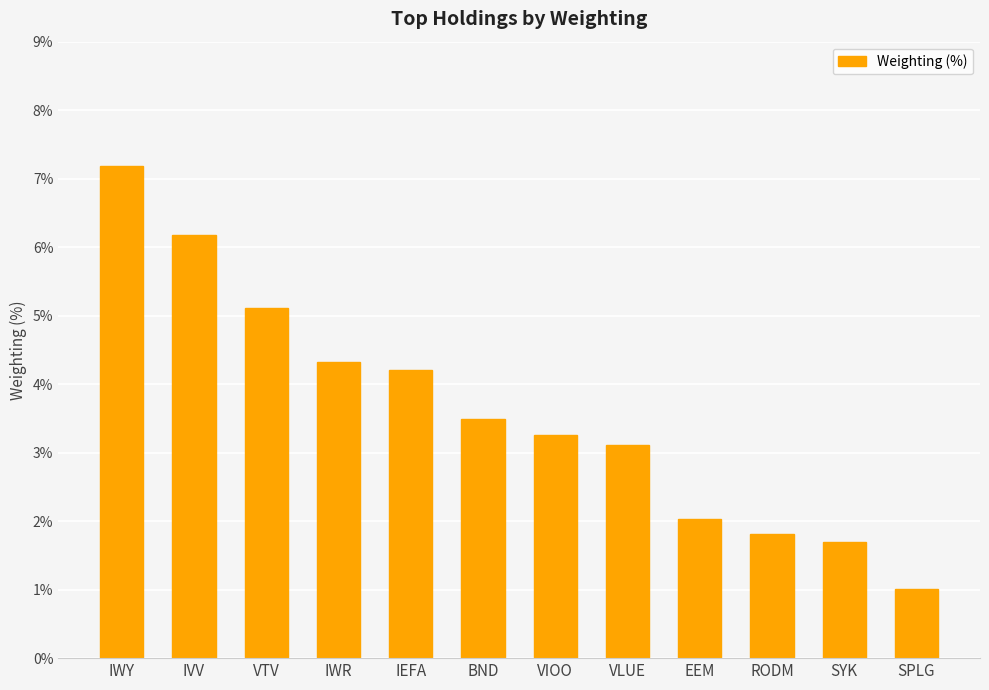

What is the change in value from EEM to SYK?

-0.3